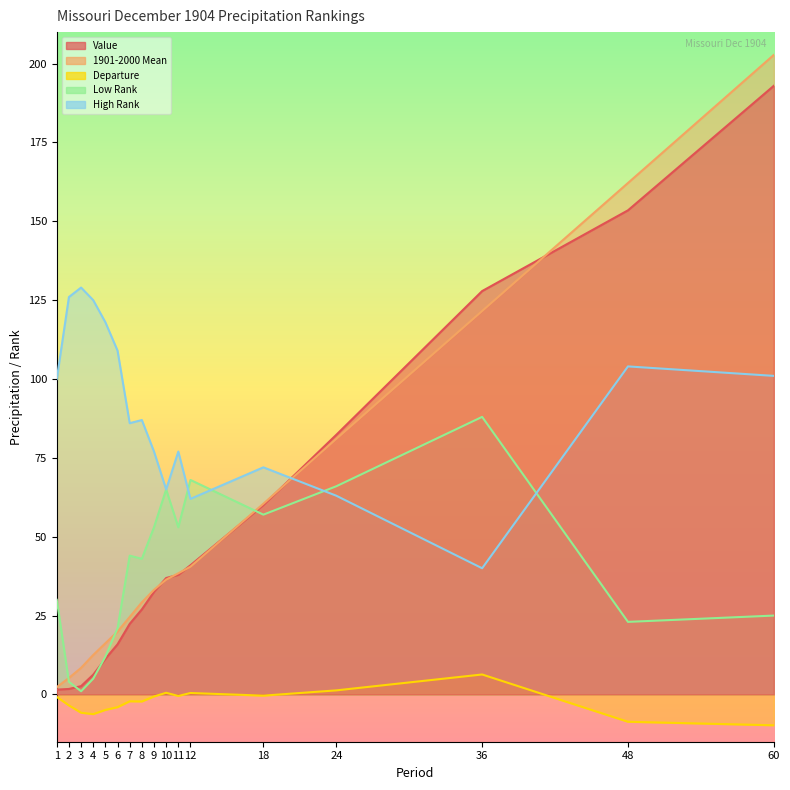

Between 1 and 7, which series saw the biggest shift?

1901-2000 Mean